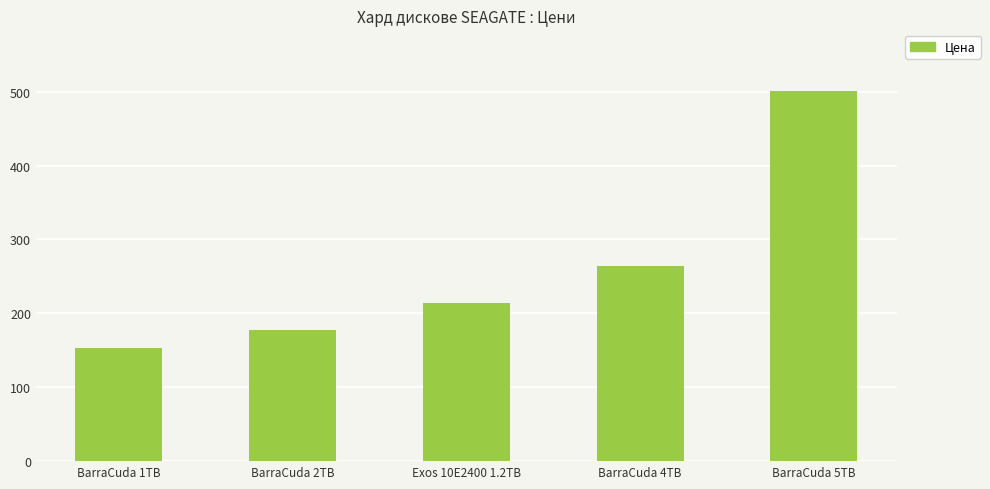

What is the minimum value shown in the chart?

153.0